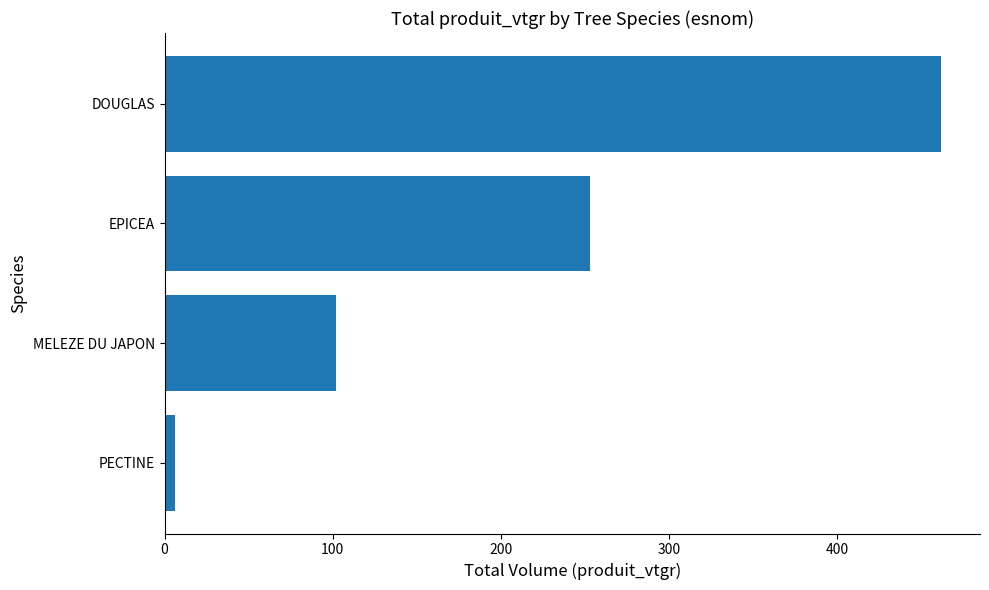

How many categories are shown in the chart?

4